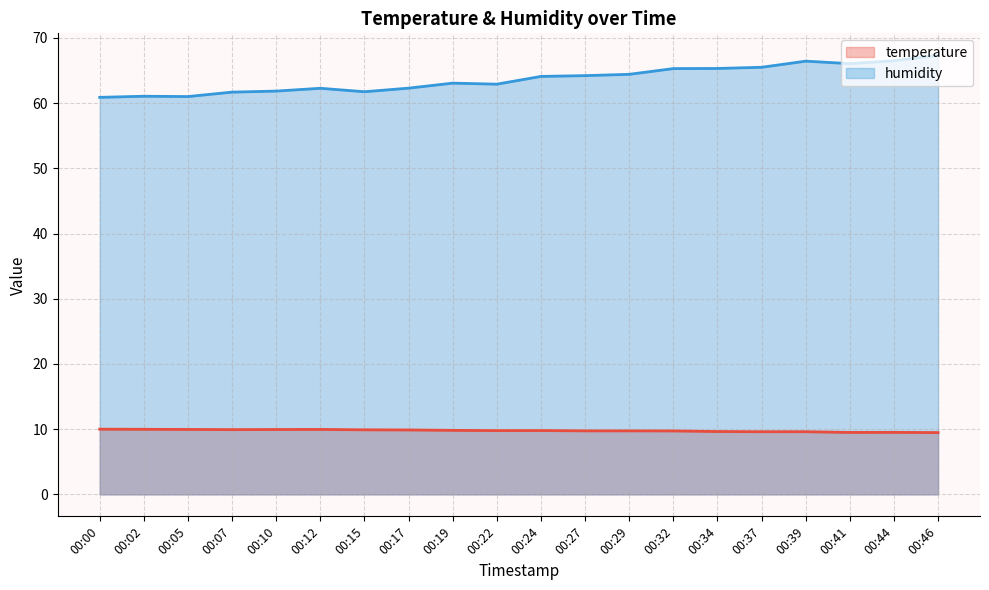

What is the difference between the second highest and minimum values in the temperature series?

0.5